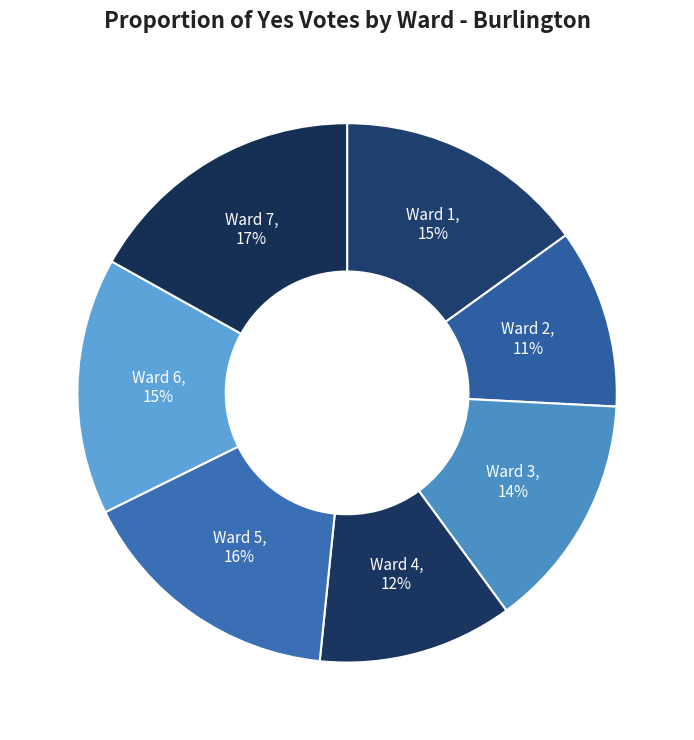

Is there a majority slice in this chart?

No